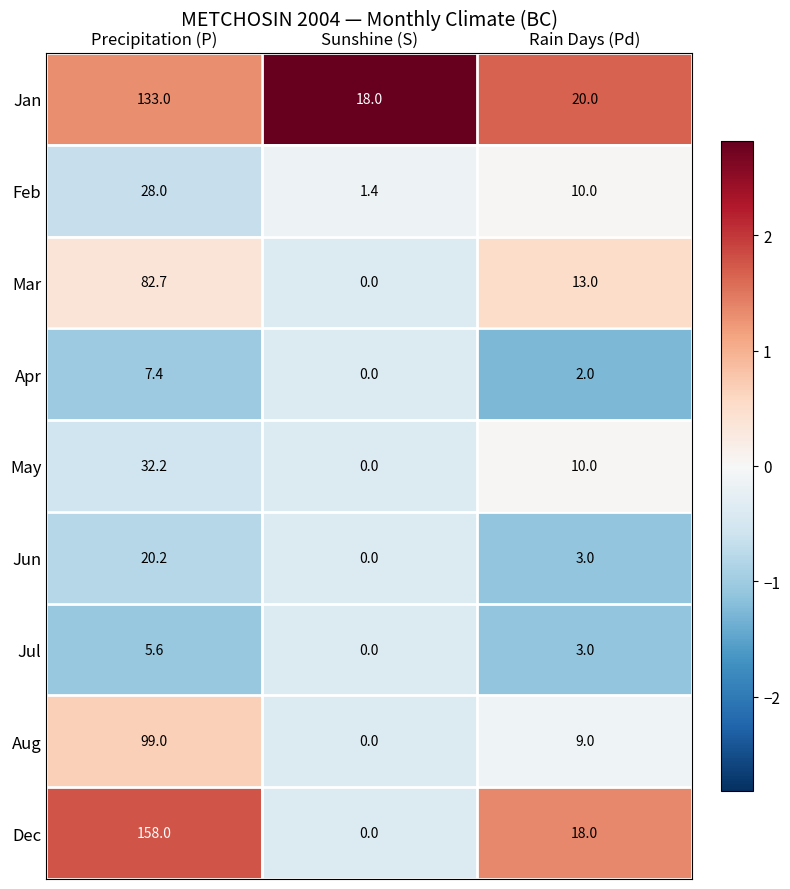

What is the greatest value displayed?

158.0